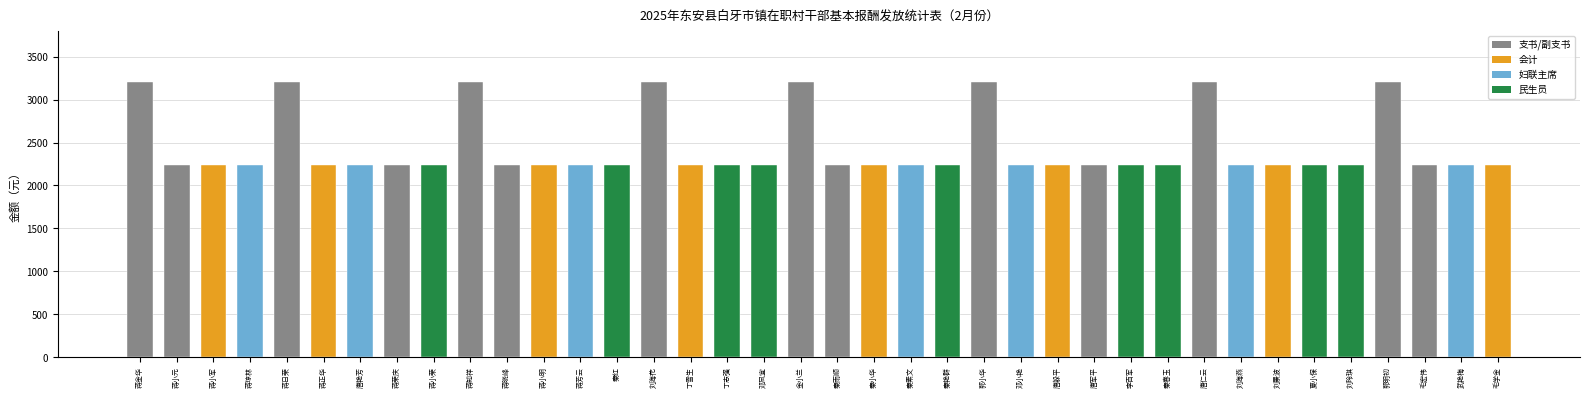

The chart shows a value of 2240 at 刘景波. True or false?

True